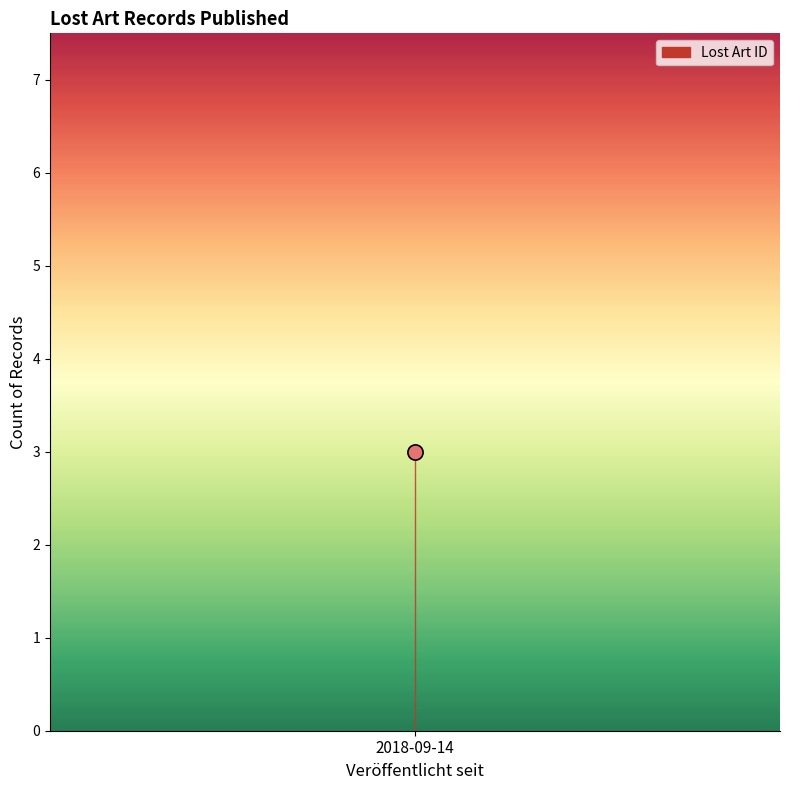

What is the ratio of the value at 2018-09-14 to the value at 2018-09-14?

1.0